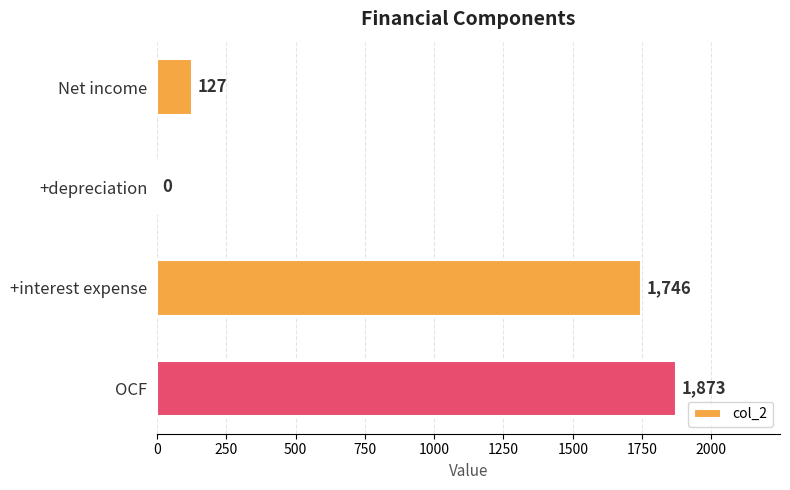

The chart shows a value of -1154 at +depreciation. True or false?

False